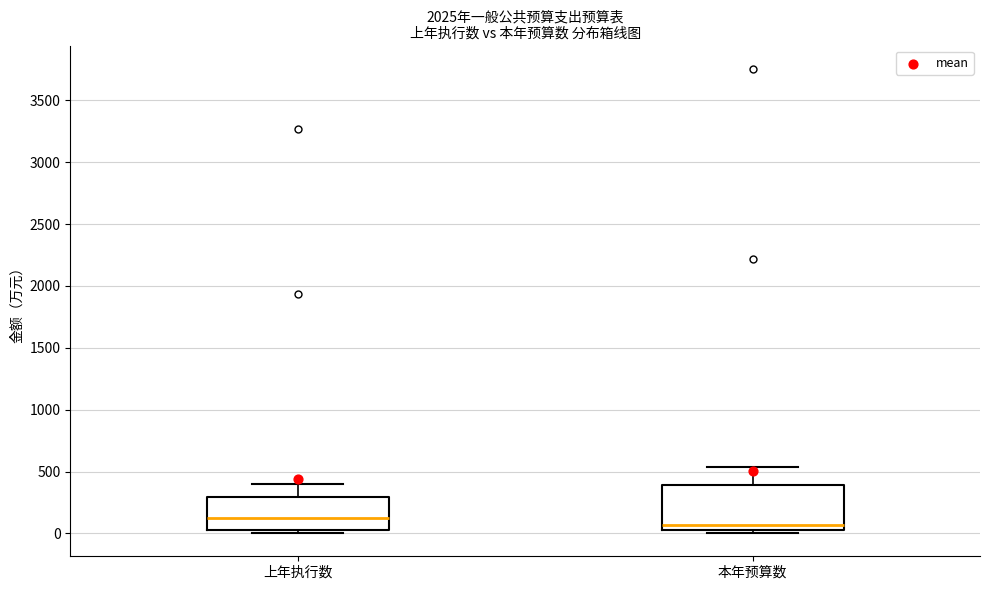

Where does the median line of the box for 上年执行数 sit on the y-axis? The values are not printed on the chart, so give them approximately, as read against the axis.

100